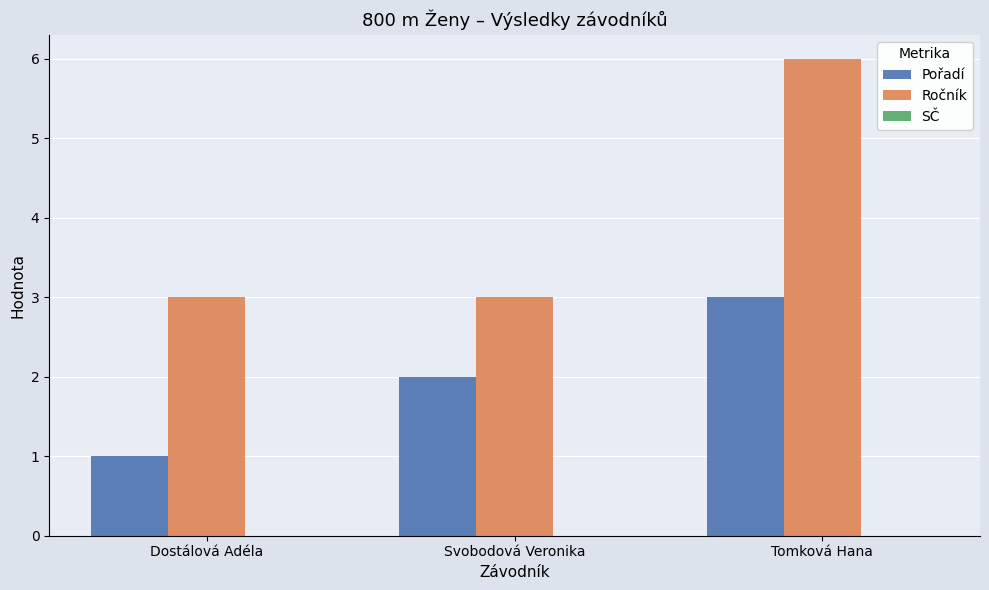

How many distinct data groups are displayed?

2